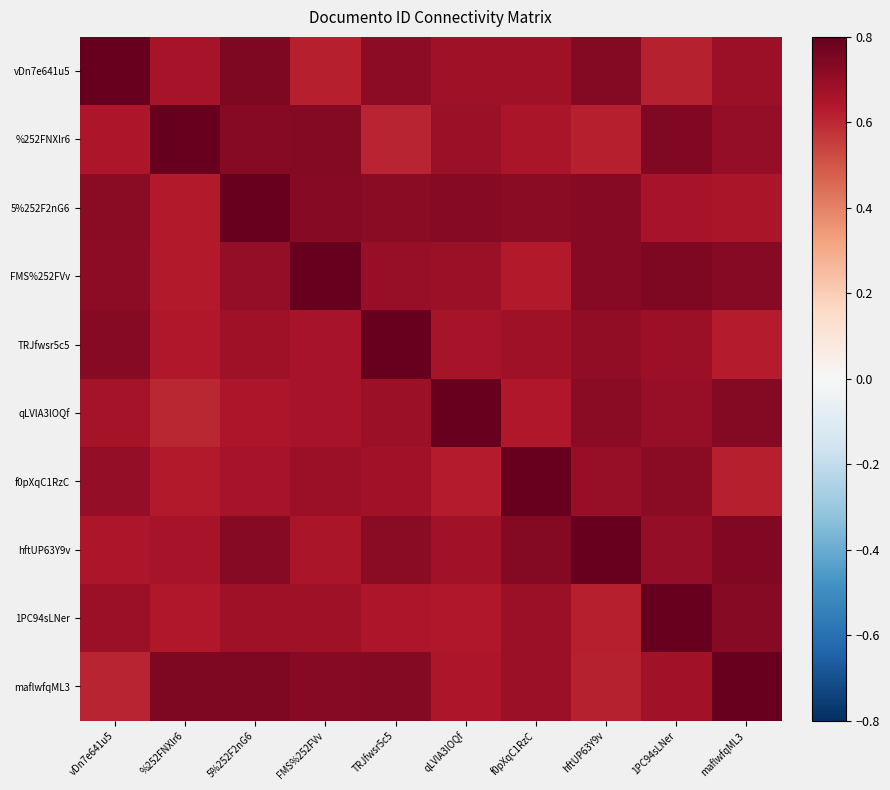

At how many categories does at least one series exceed 0?

10